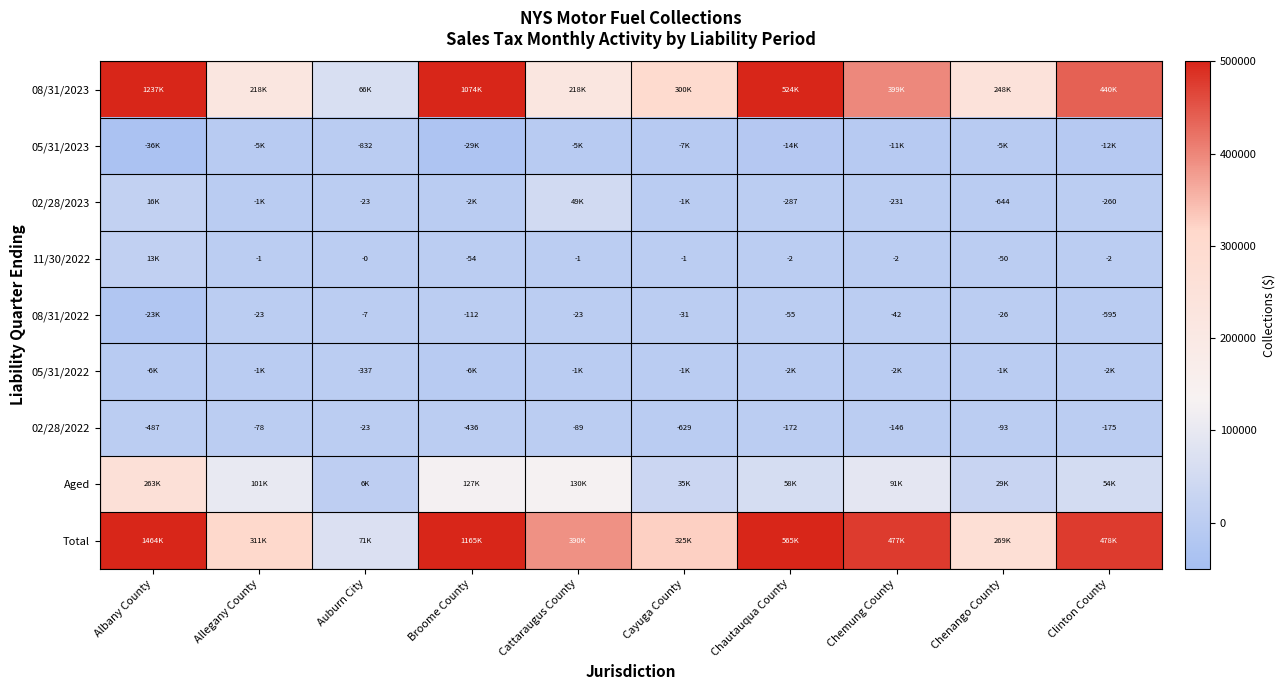

True or false: 11/30/2022 has a value of -1.2 at Clinton County.

False